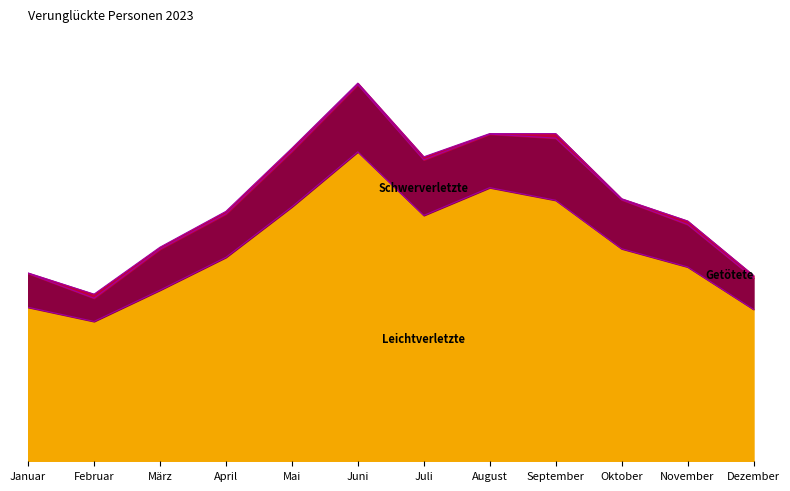

Reading right to left, list all the values displayed in this chart.

Getötete: 5	7	2	9	1	6	3	6	5	4	8	1
Schwerverletzte: 62	84	97	123	106	110	133	110	86	81	46	67
Leichtverletzte: 301	385	421	517	542	487	613	504	404	339	277	305